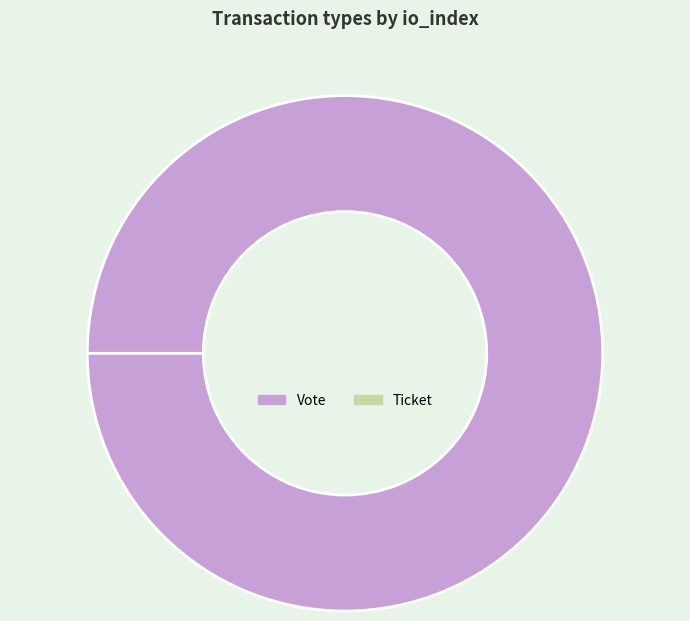

Which category accounts for the majority?

Vote